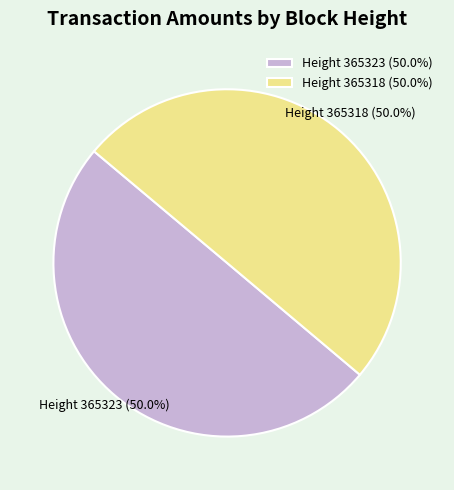

Combined, what portion of the pie is Height 365323 (50.0%) and Height 365318 (50.0%)?

100.0%